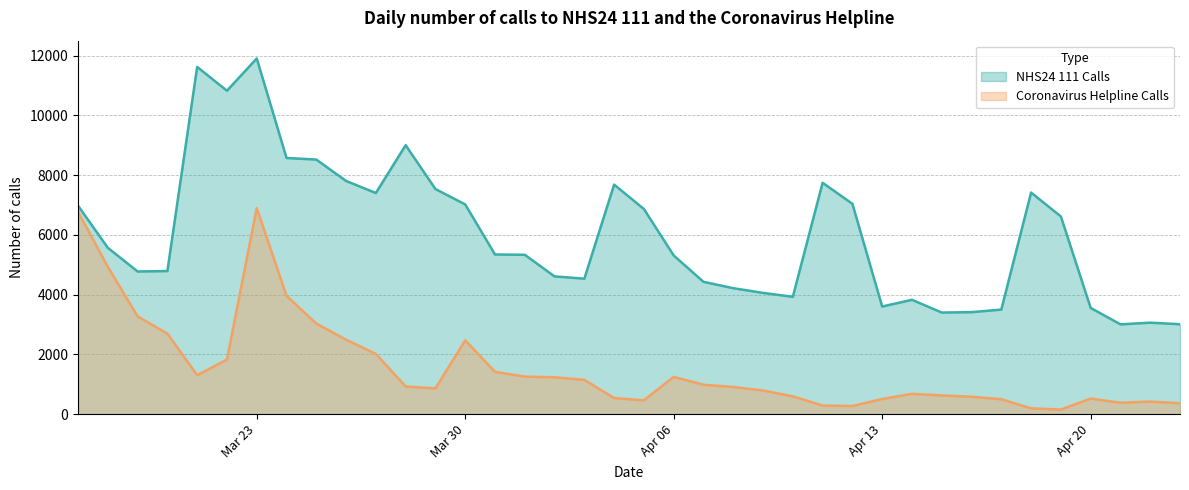

How many lines are shown in the chart?

2